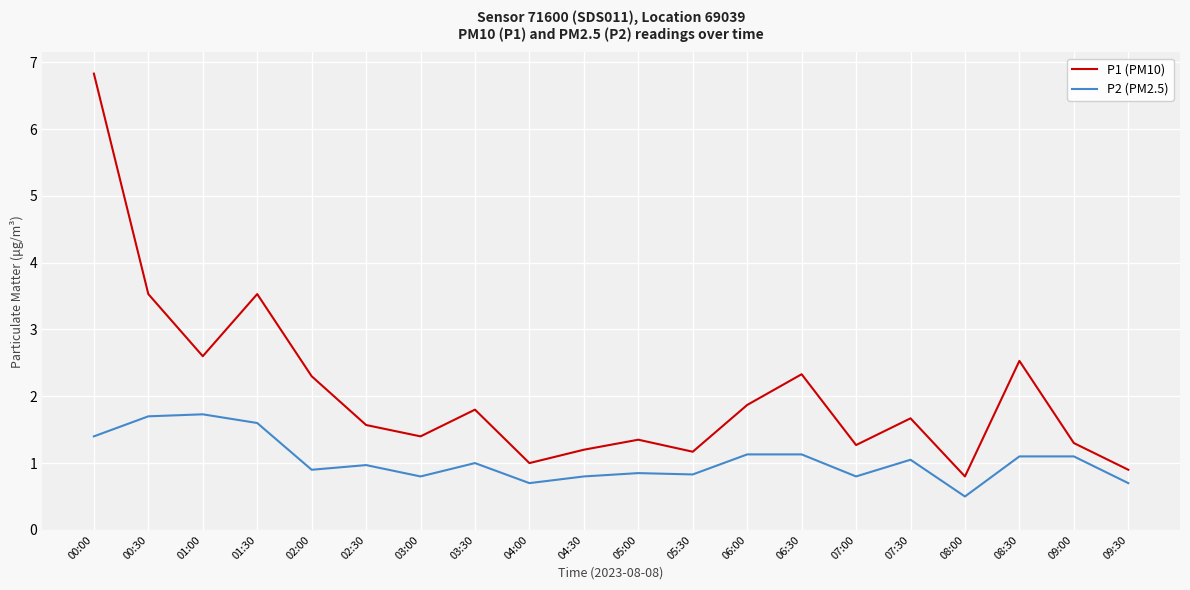

What position from the left is 04:30?

10